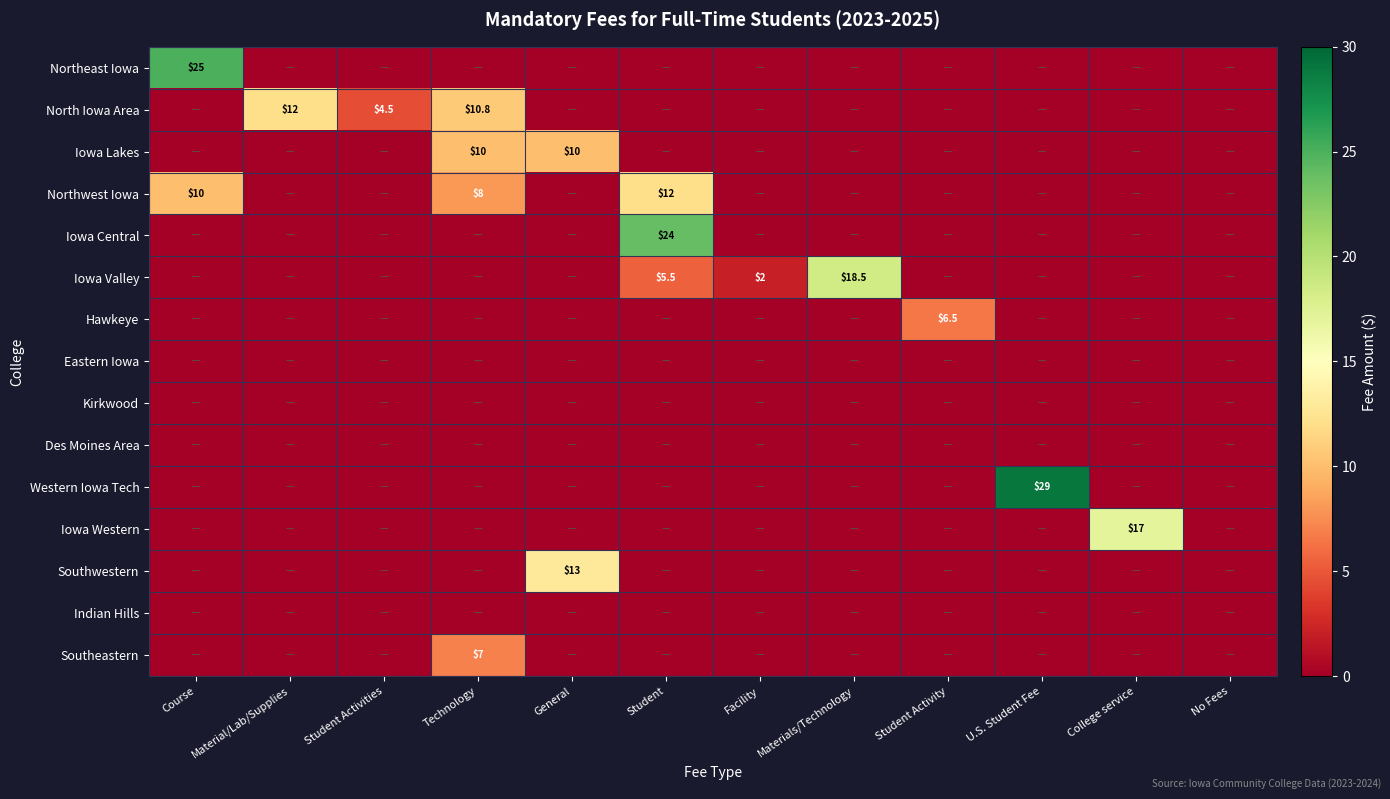

The value of Southwestern at General is 4.1. True or false?

False